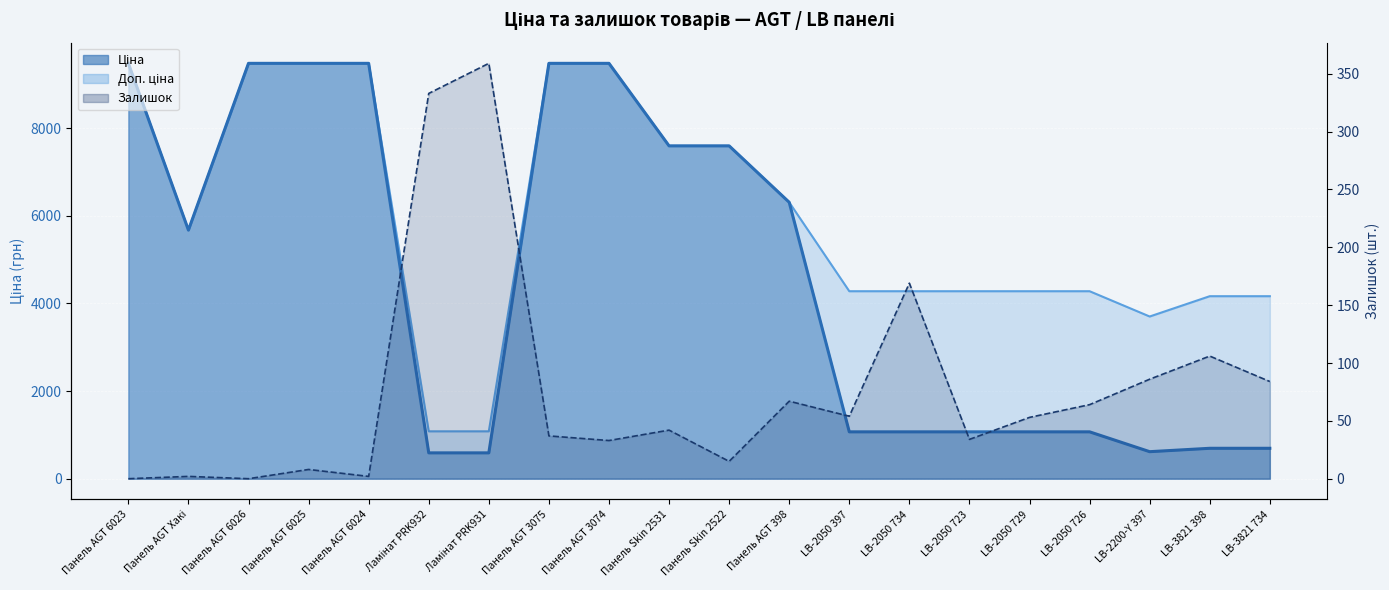

True or false: Залишок and Доп. ціна cross at least once.

False